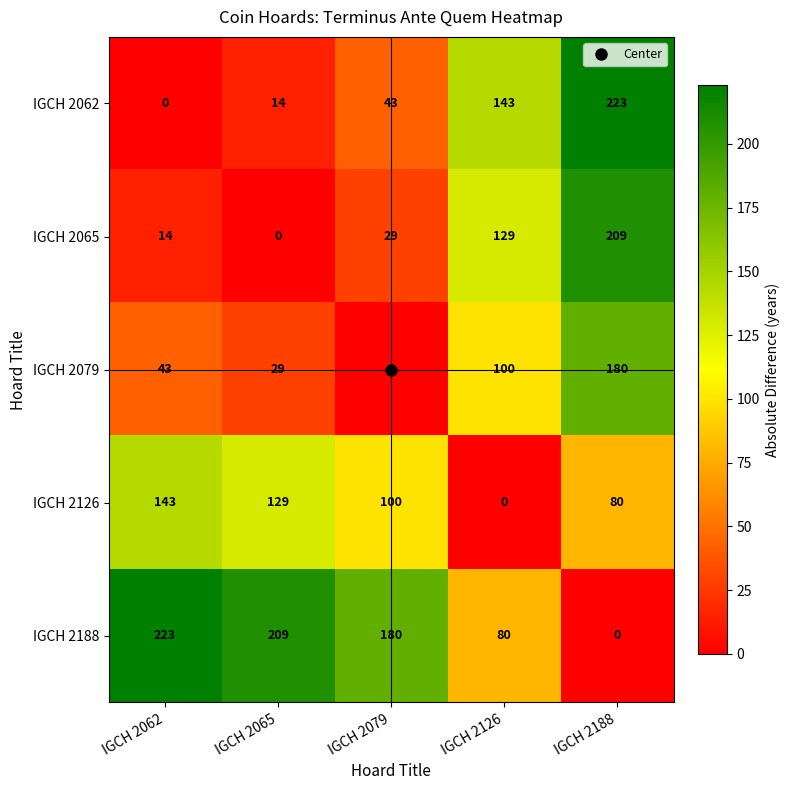

What is the difference between the maximum and minimum values in the IGCH 2065 series?

209